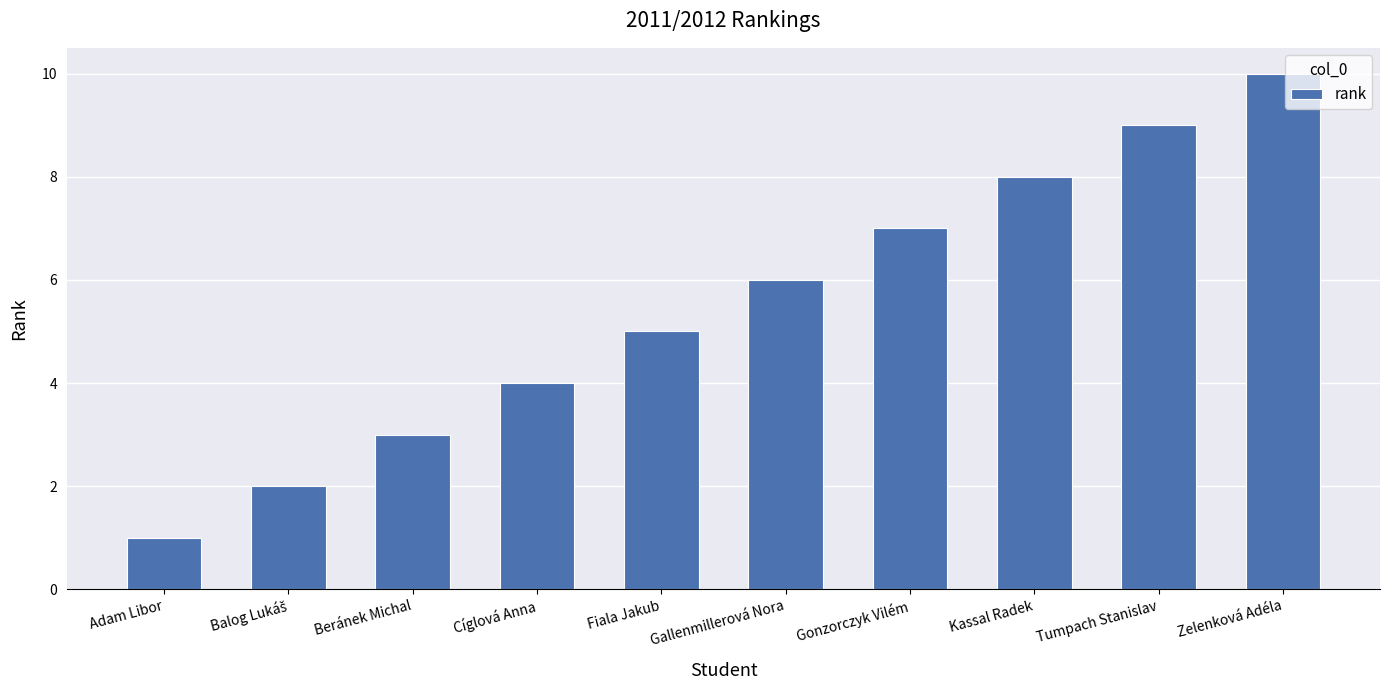

Are the bars grouped side by side (vs. stacked)?

No